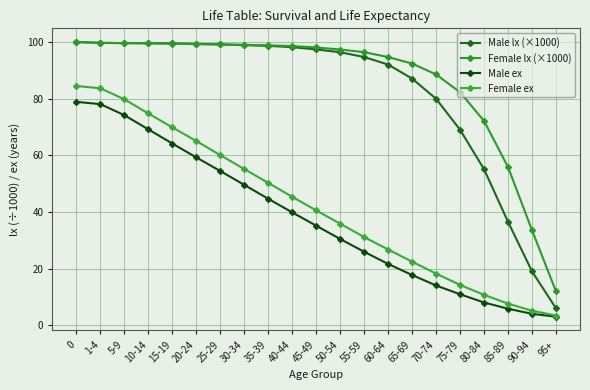

Is this an area chart (filled region under the line)?

No